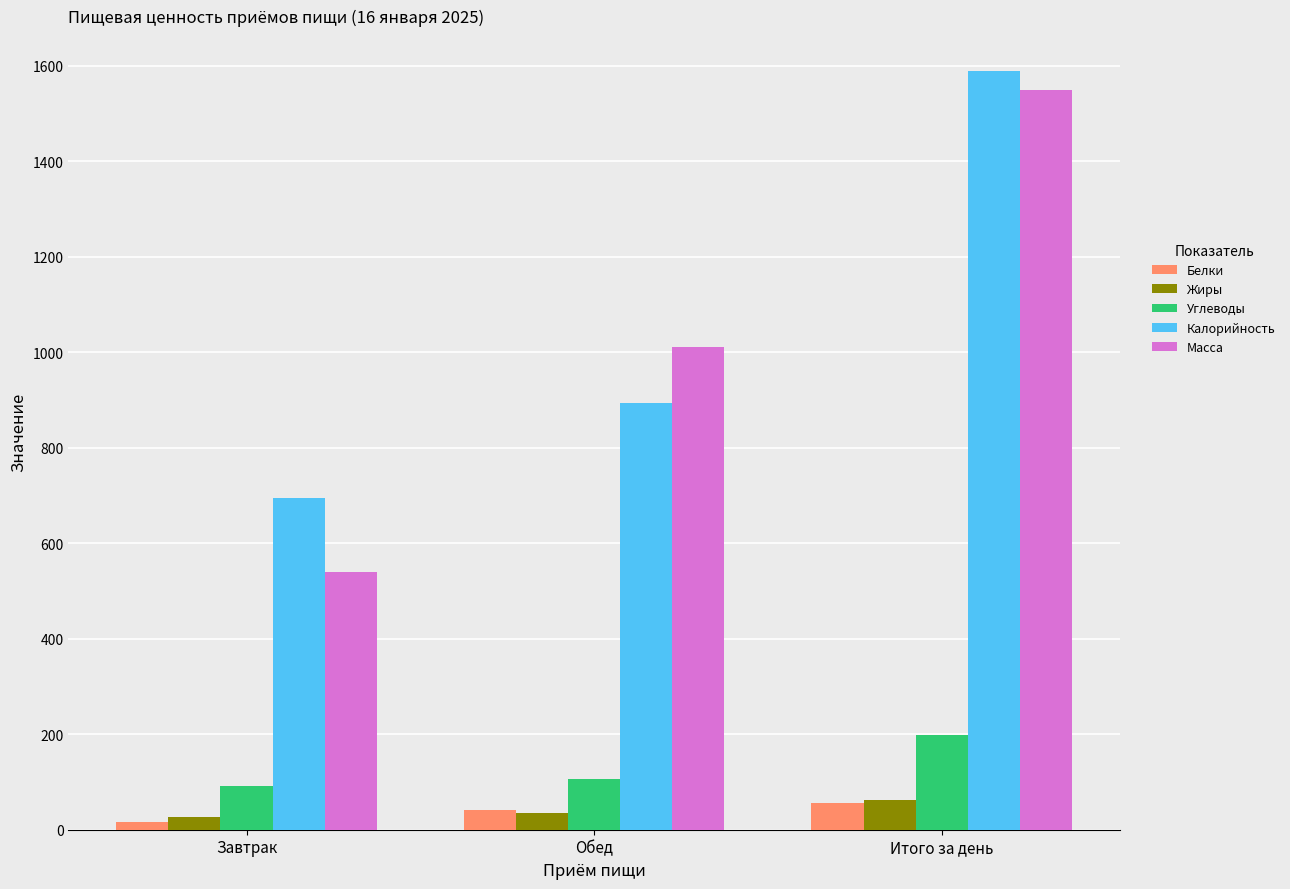

What position from the right is Завтрак?

3